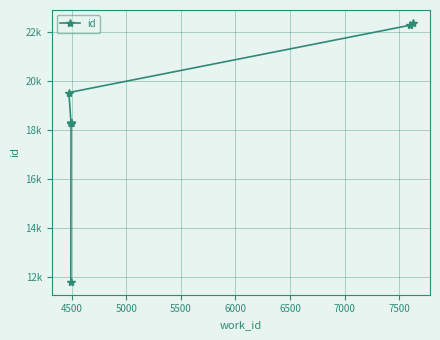

Does the chart have visible grid lines?

Yes